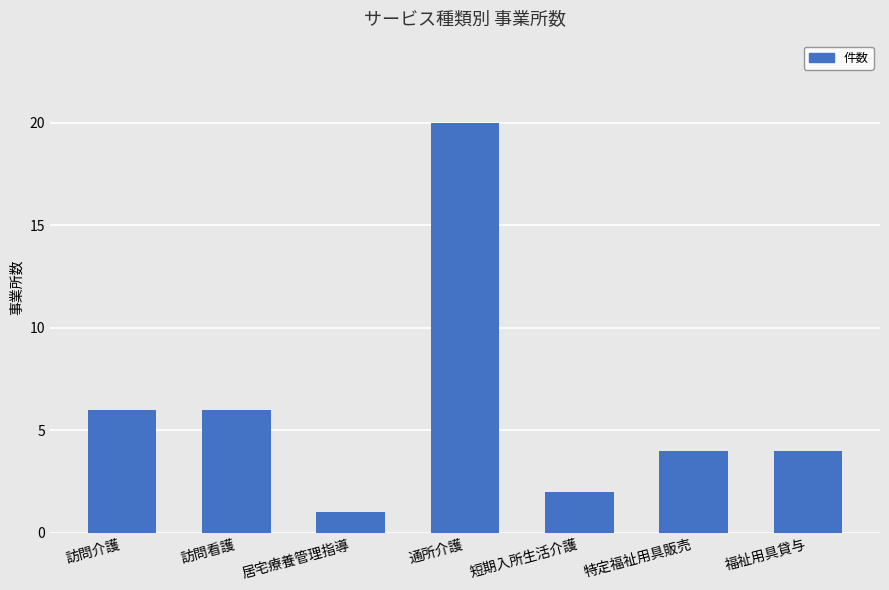

Which label corresponds to the largest value in the chart?

通所介護